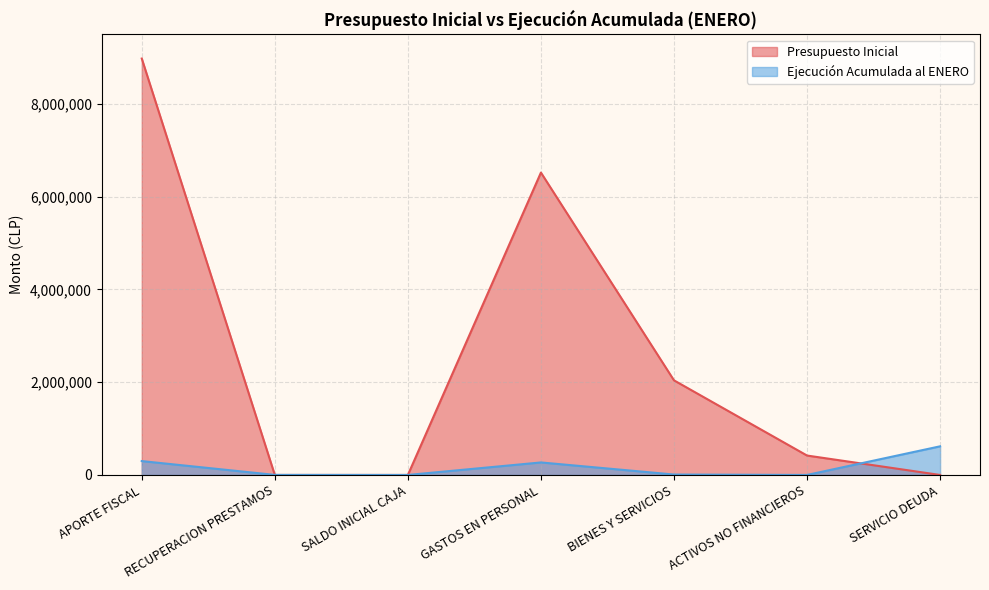

Reading right to left, transcribe all the data shown in this chart.

Presupuesto Inicial: SERVICIO DEUDA=10	ACTIVOS NO FINANCIEROS=418805	BIENES Y SERVICIOS=2040487	GASTOS EN PERSONAL=6521128	SALDO INICIAL CAJA=10	RECUPERACION PRESTAMOS=10	APORTE FISCAL=8980410
Ejecución Acumulada al ENERO: SERVICIO DEUDA=617669	ACTIVOS NO FINANCIEROS=238	BIENES Y SERVICIOS=9263	GASTOS EN PERSONAL=269905	SALDO INICIAL CAJA=0	RECUPERACION PRESTAMOS=1349	APORTE FISCAL=299172